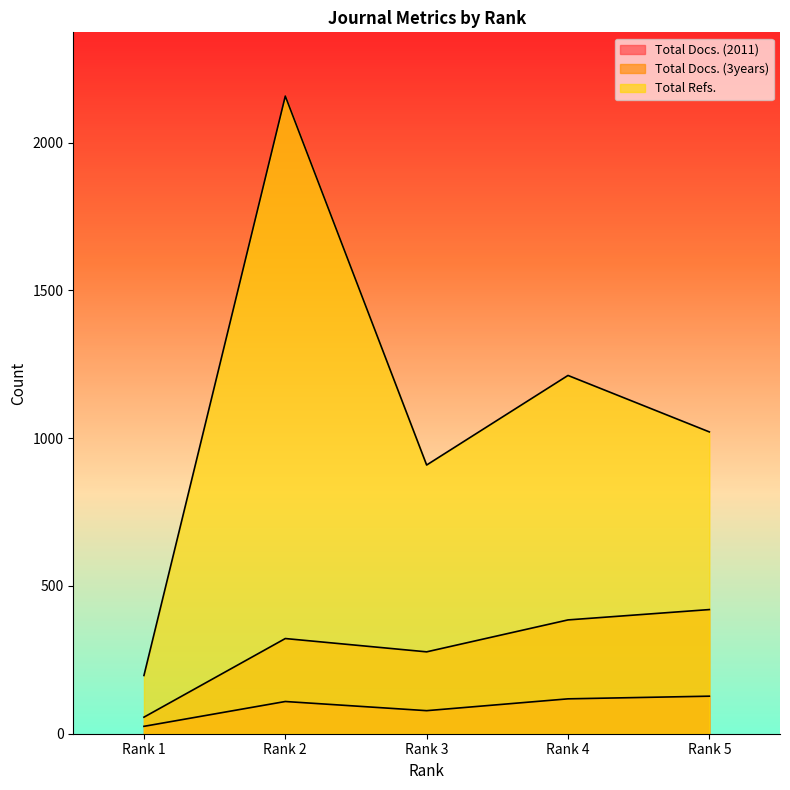

Reading left to right, extract all data points from this chart.

Total Docs. (2011): 25	109	78	118	127
Total Docs. (3years): 56	322	277	385	420
Total Refs.: 197	2157	909	1212	1021